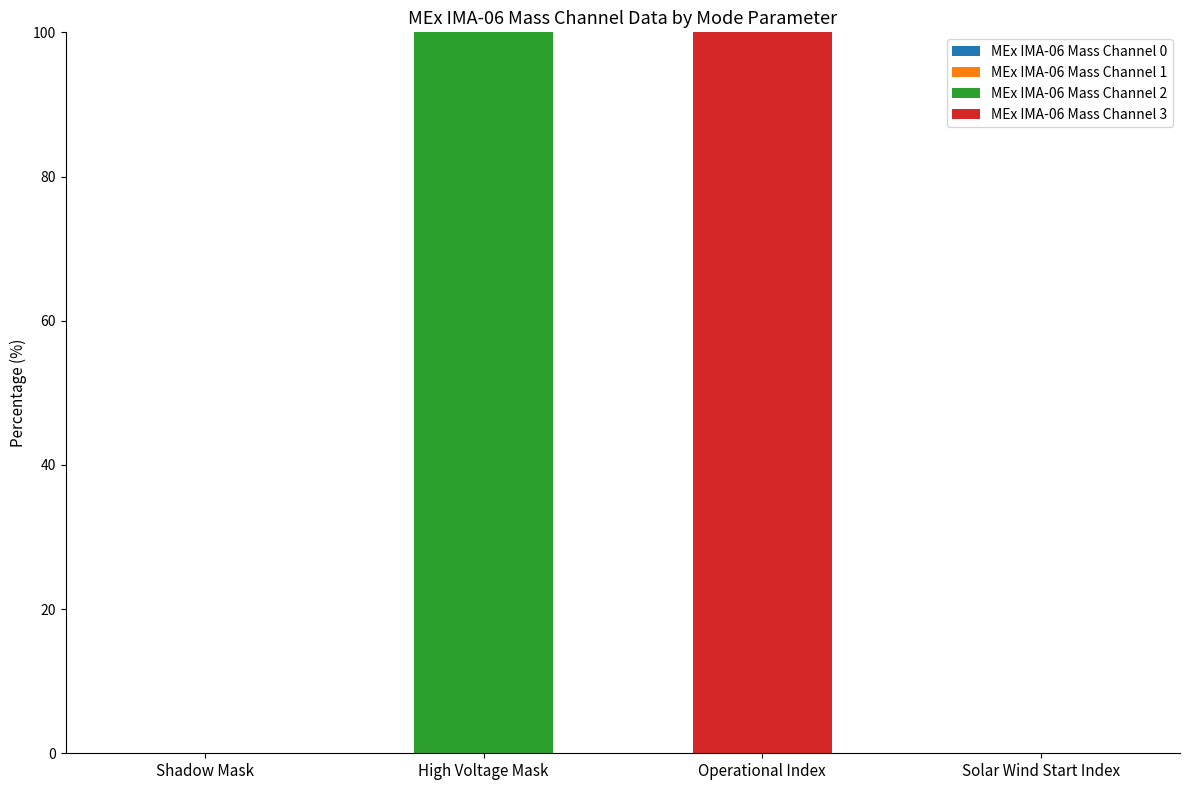

What is the maximum value for MEx IMA-06 Mass Channel 2?

100